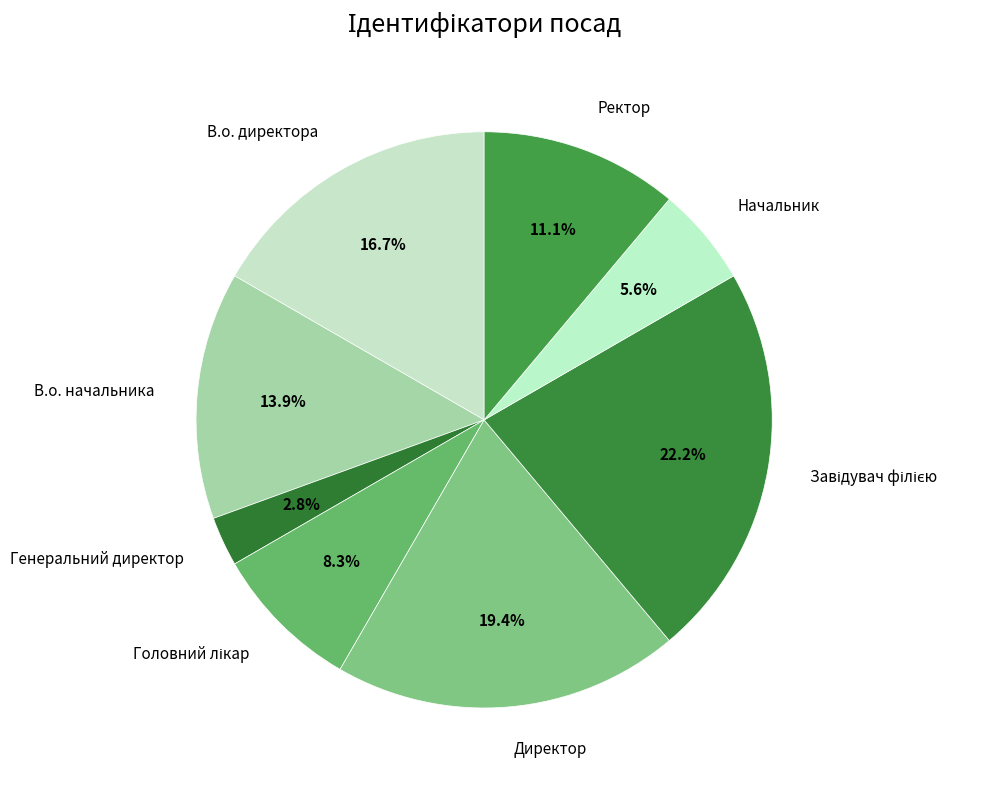

Is the sum of В.о. начальника and Начальник greater than half?

No